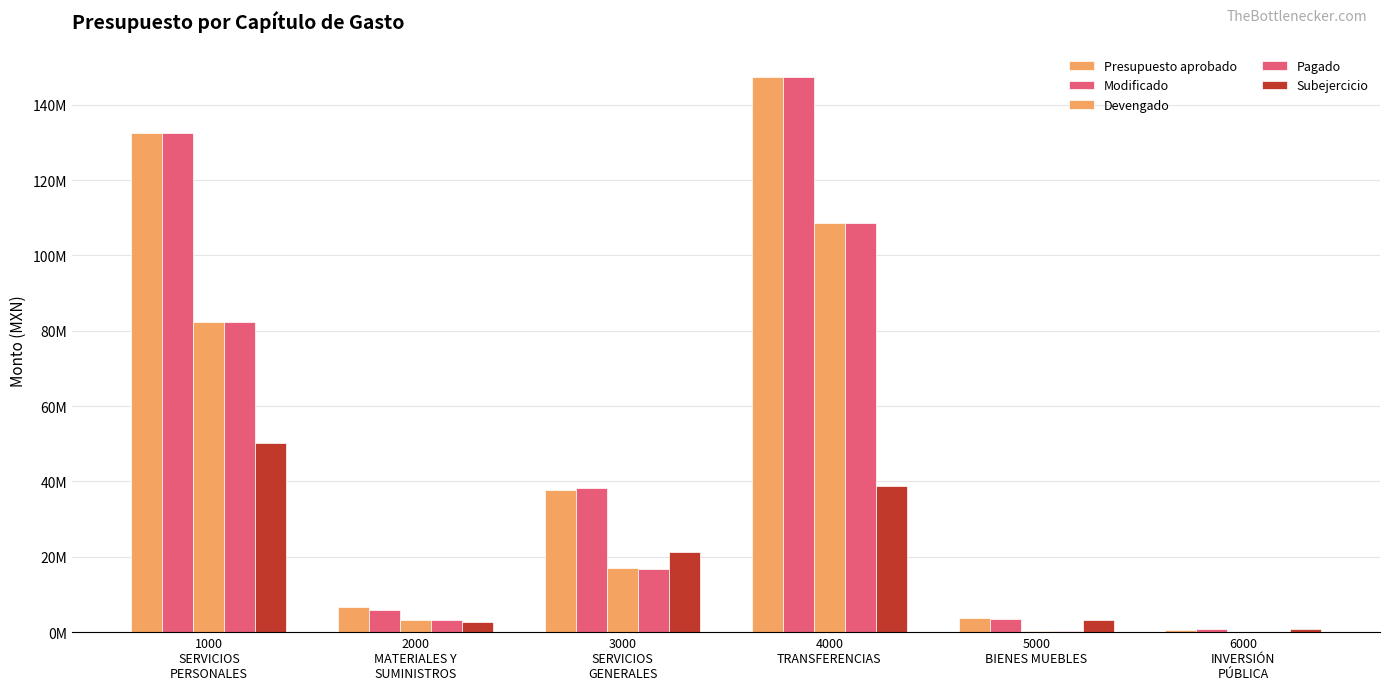

How many values in the Presupuesto aprobado series exceed 37756646?

2